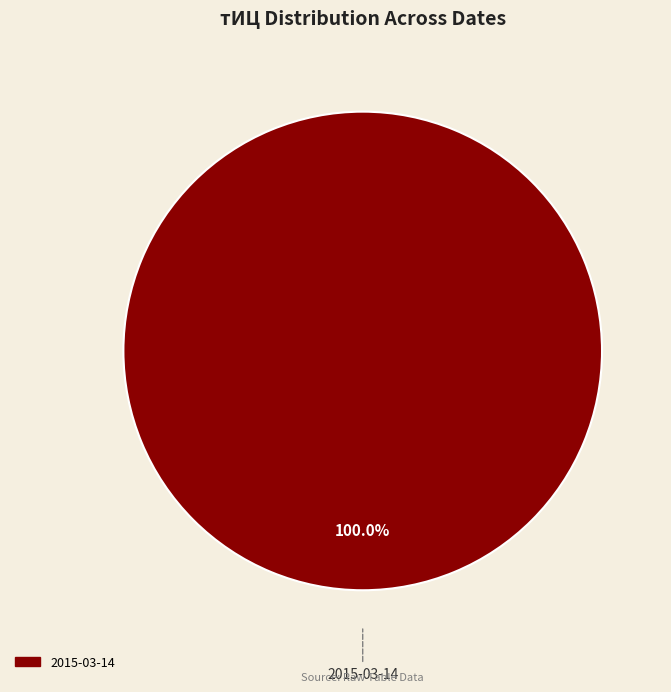

How many segments does this pie chart have?

1